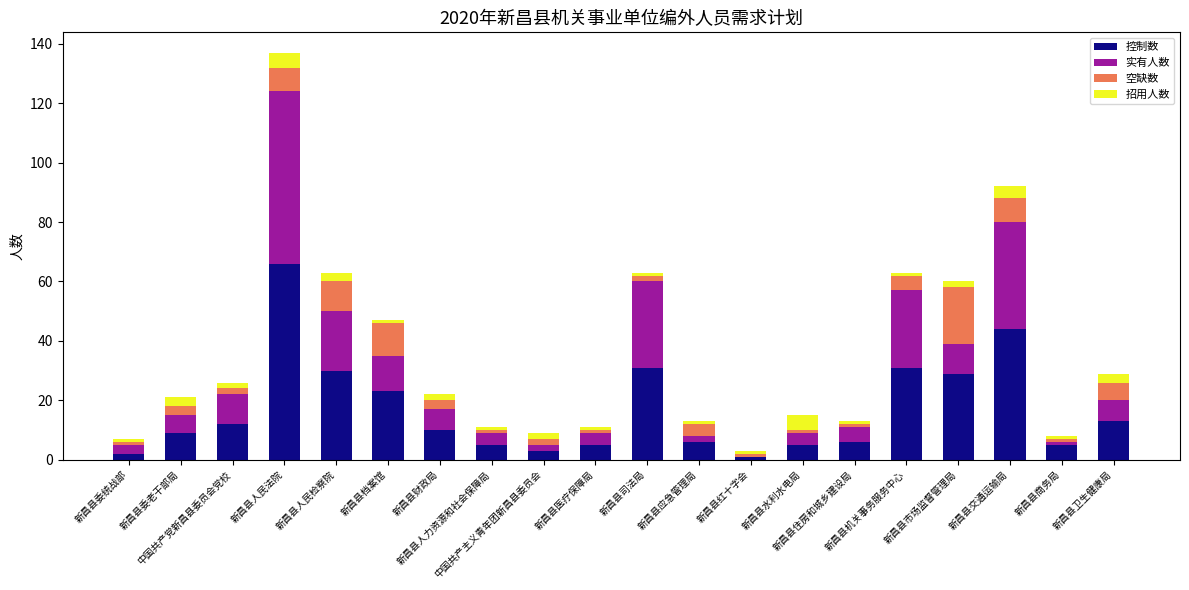

Between 新昌县住房和城乡建设局 and 新昌县交通运输局, which series saw the biggest shift?

控制数